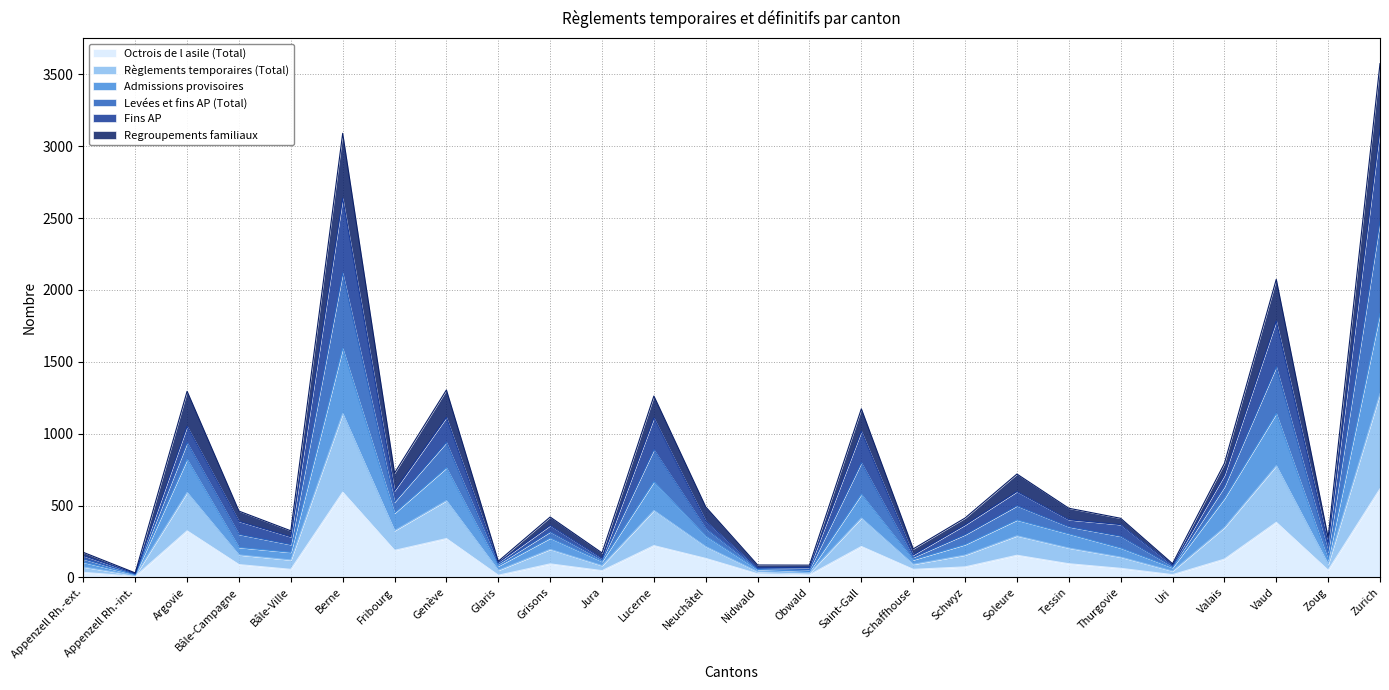

At which category does the chart reach its peak across all series?

Zurich